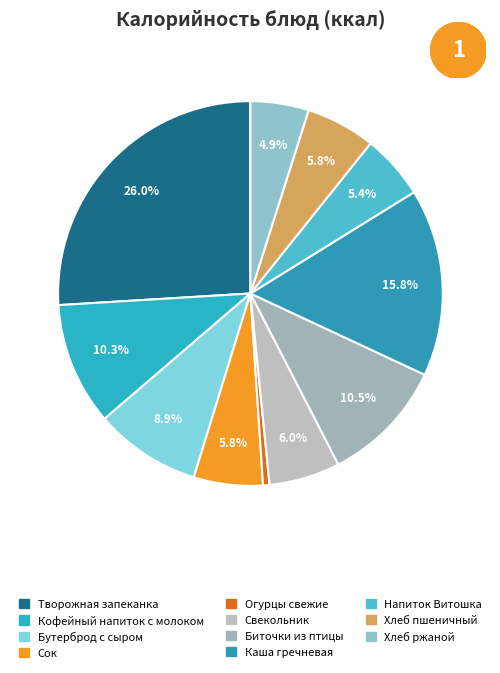

Which category has the smallest portion of the pie?

Огурцы свежие